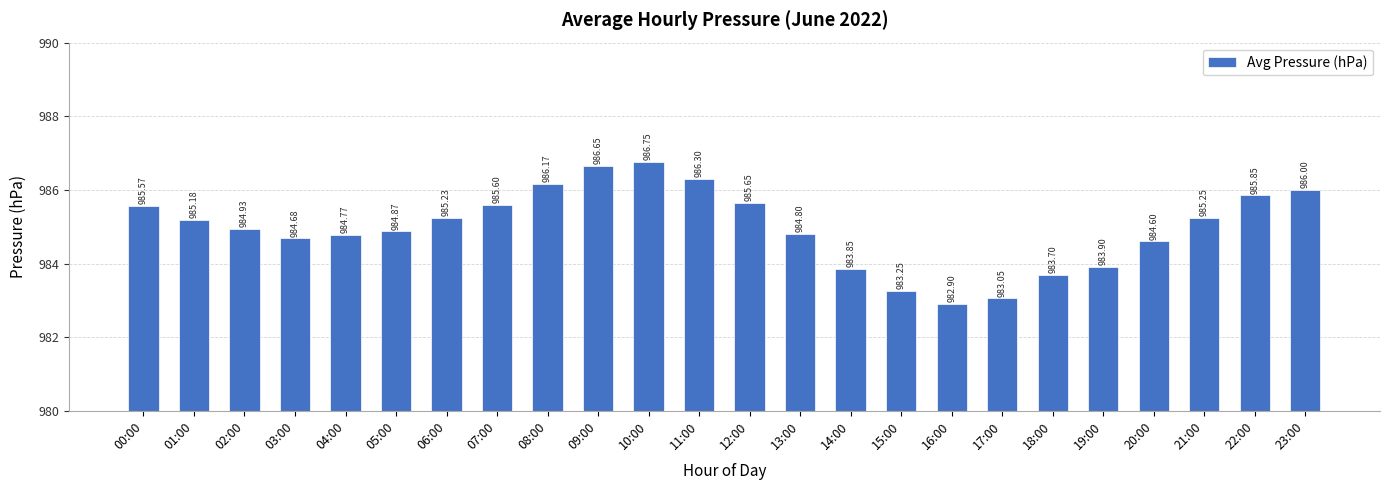

List the labels in order of value, smallest first.

16:00, 17:00, 15:00, 18:00, 14:00, 19:00, 20:00, 03:00, 04:00, 13:00, 05:00, 02:00, 01:00, 06:00, 21:00, 00:00, 07:00, 12:00, 22:00, 23:00, 08:00, 11:00, 09:00, 10:00